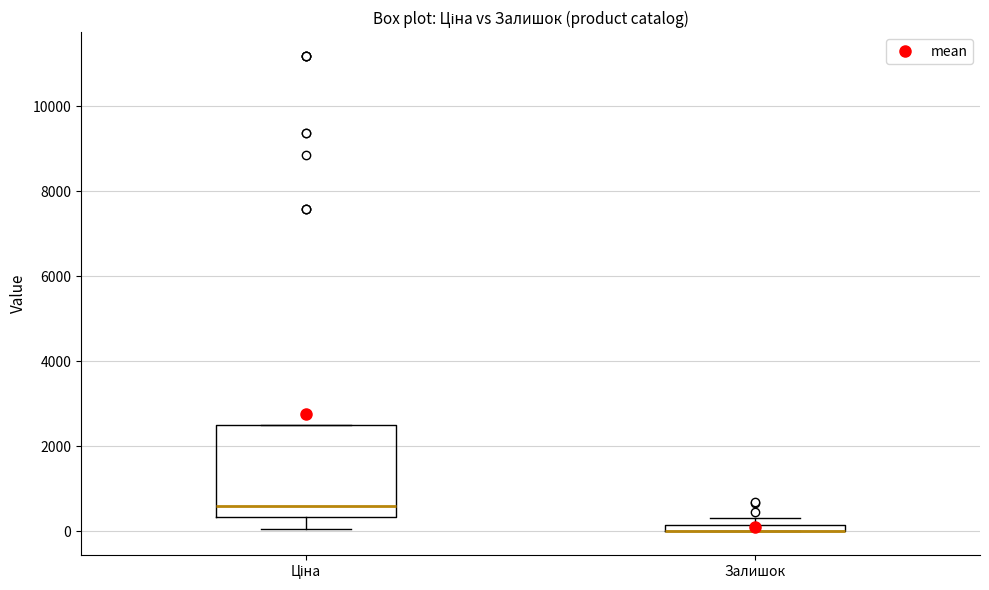

Where is the upper edge of the box for Залишок on the y-axis? The values are not printed on the chart, so give them approximately, as read against the axis.

200